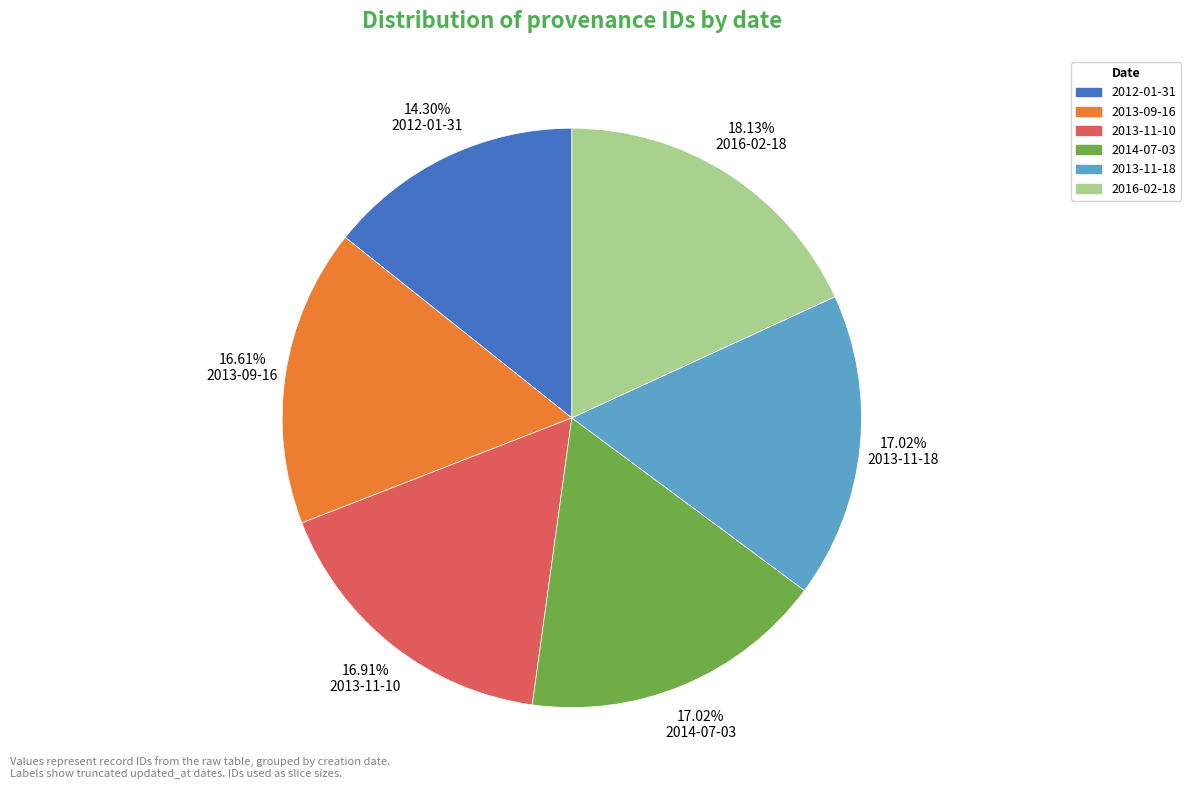

Is the sum of 14.30% 2012-01-31 and 16.61% 2013-09-16 greater than half?

No